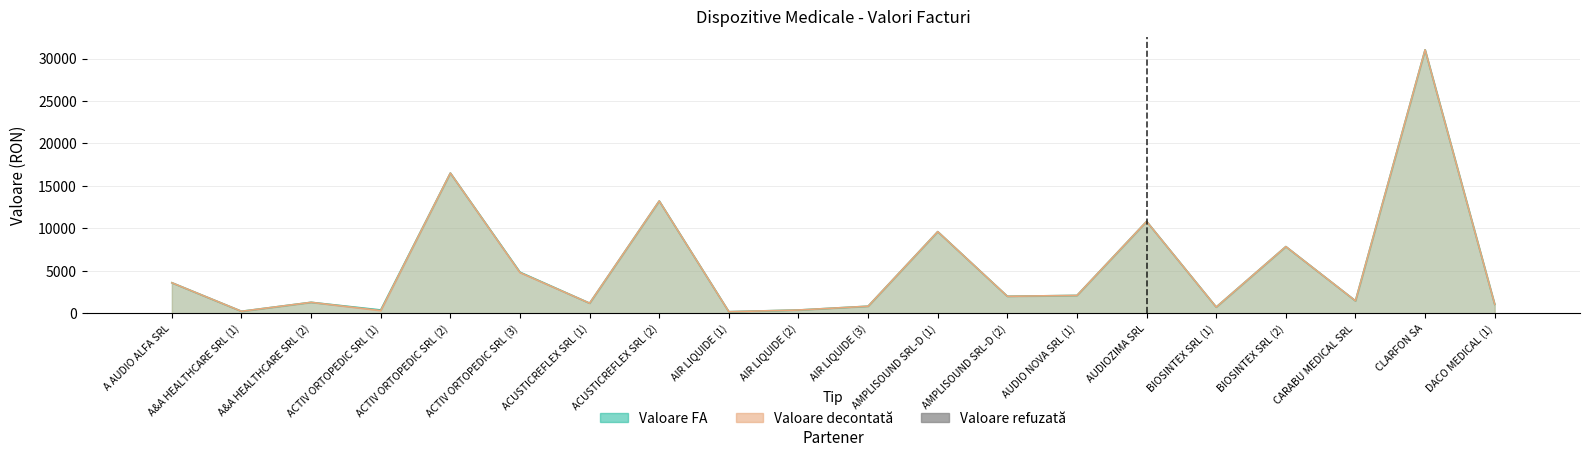

Reading left to right, list all the values displayed in this chart.

A AUDIO ALFA SRL=0.0	A&A HEALTHCARE SRL (1)=0.0	A&A HEALTHCARE SRL (2)=0.0	ACTIV ORTOPEDIC SRL (1)=74.1	ACTIV ORTOPEDIC SRL (2)=0.0	ACTIV ORTOPEDIC SRL (3)=40.4	ACUSTICREFLEX SRL (1)=0.0	ACUSTICREFLEX SRL (2)=0.0	AIR LIQUIDE (1)=0.0	AIR LIQUIDE (2)=0.0	AIR LIQUIDE (3)=0.0	AMPLISOUND SRL-D (1)=0.0	AMPLISOUND SRL-D (2)=0.0	AUDIO NOVA SRL (1)=0.0	AUDIOZIMA SRL=0.0	BIOSINTEX SRL (1)=0.0	BIOSINTEX SRL (2)=0.0	CARABU MEDICAL SRL=0.0	CLARFON SA=0.0	DACO MEDICAL (1)=0.0